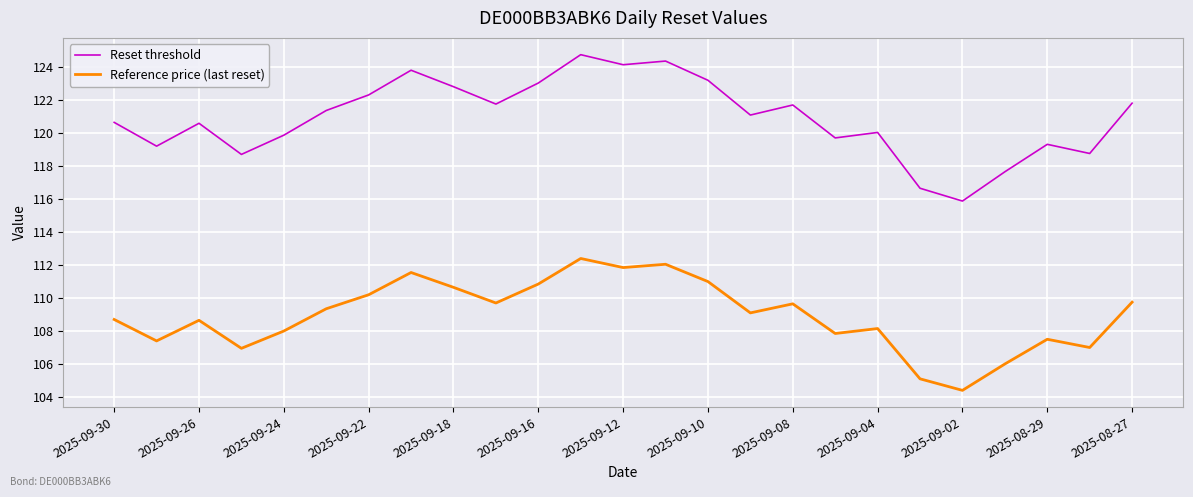

List the series in order of their overall mean, lowest first.

Reference price (last reset), Reset threshold